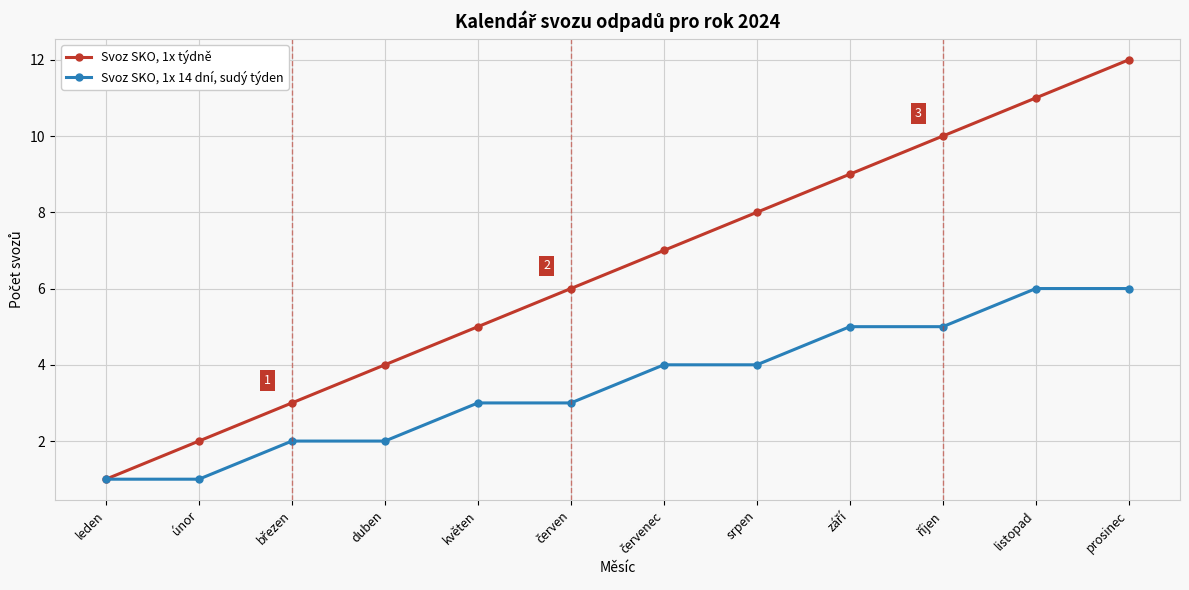

What is the total value across all series at prosinec?

18